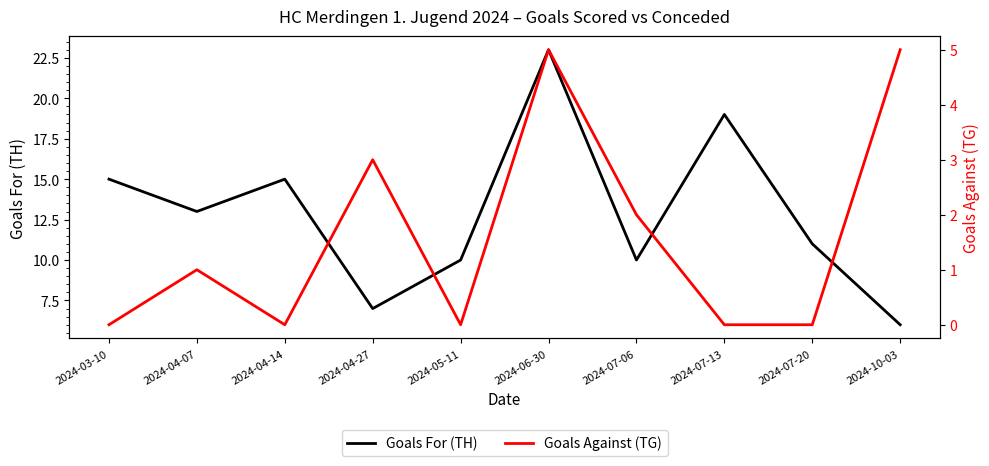

Does the chart display data point markers on the line(s)?

No